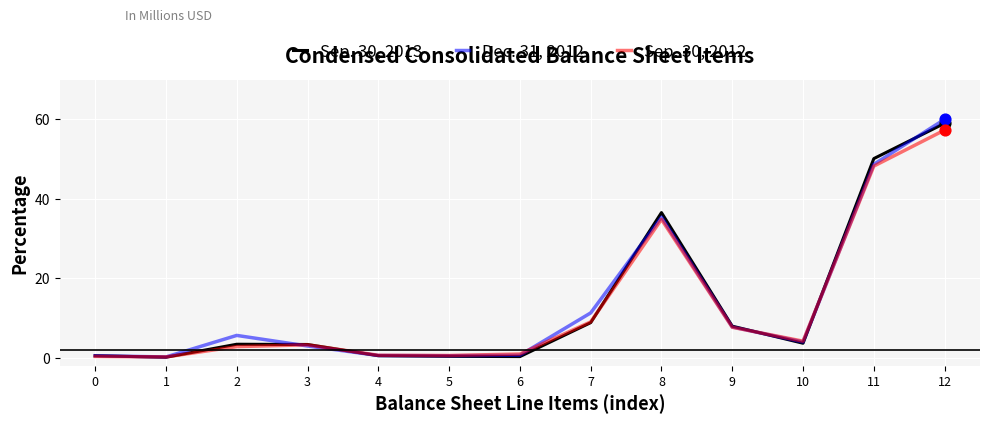

At which category is the sum across all series the highest?

12